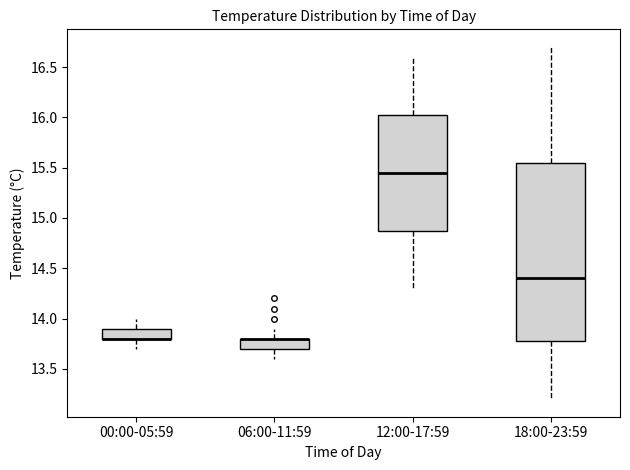

Reading left to right, read every box against the y-axis: the position of its median line, the range the box covers, and the ends of its whiskers. The values are not printed on the chart, so give them approximately, as read against the axis.

00:00-05:59: median 13.80 (drawn on the box's lower edge), box 13.80 to 13.90, whiskers 13.70 to 14.00
06:00-11:59: median 13.80 (drawn on the box's upper edge), box 13.70 to 13.80, whiskers 13.60 to 13.90
12:00-17:59: median 15.45, box 14.90 to 16.05, whiskers 14.30 to 16.60
18:00-23:59: median 14.40, box 13.80 to 15.55, whiskers 13.20 to 16.70